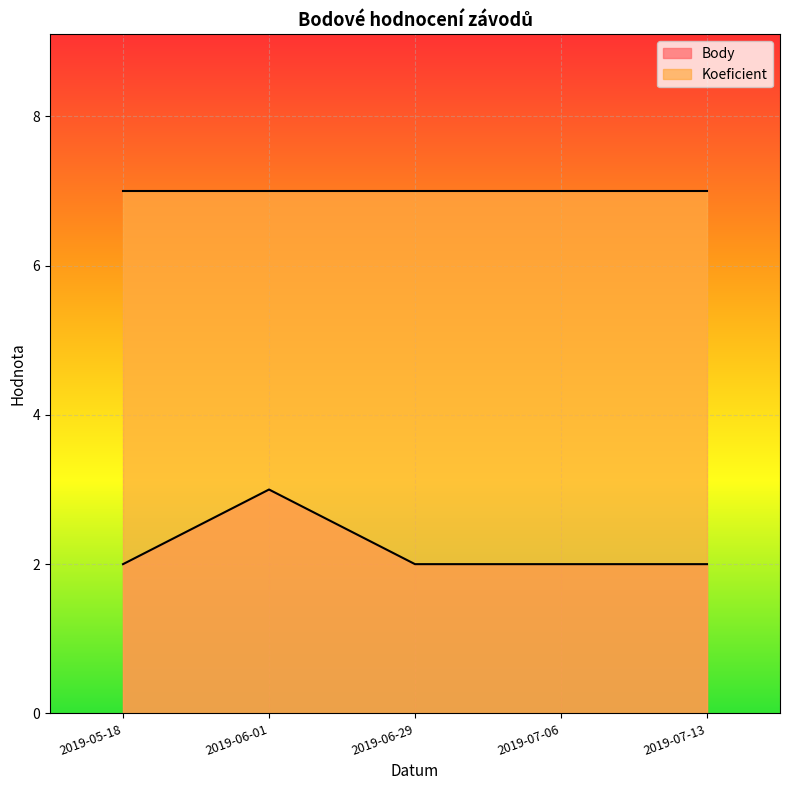

What is the ratio of the value at 2019-06-01 to the value at 2019-05-18?

1.5